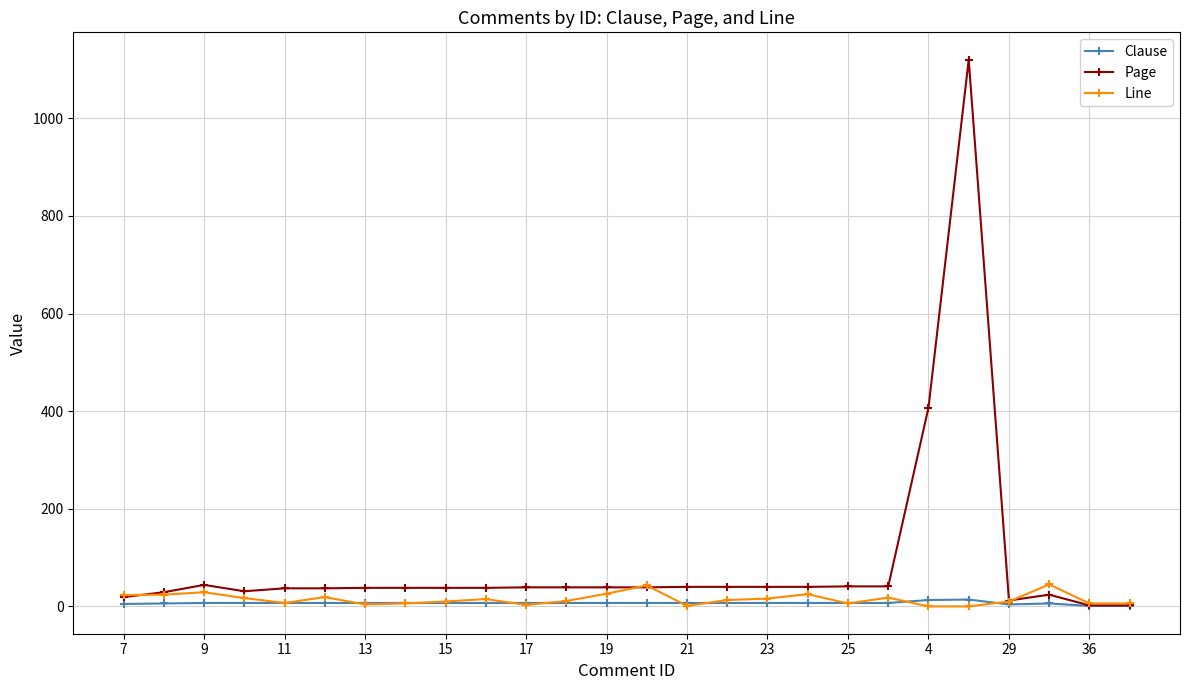

Does the chart have visible grid lines?

Yes